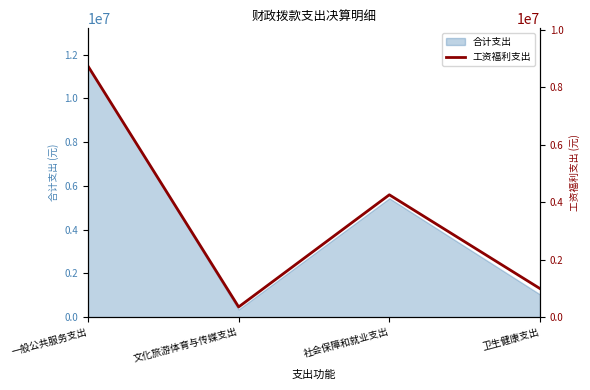

At which category does the chart reach its minimum across all series?

文化旅游体育与传媒支出